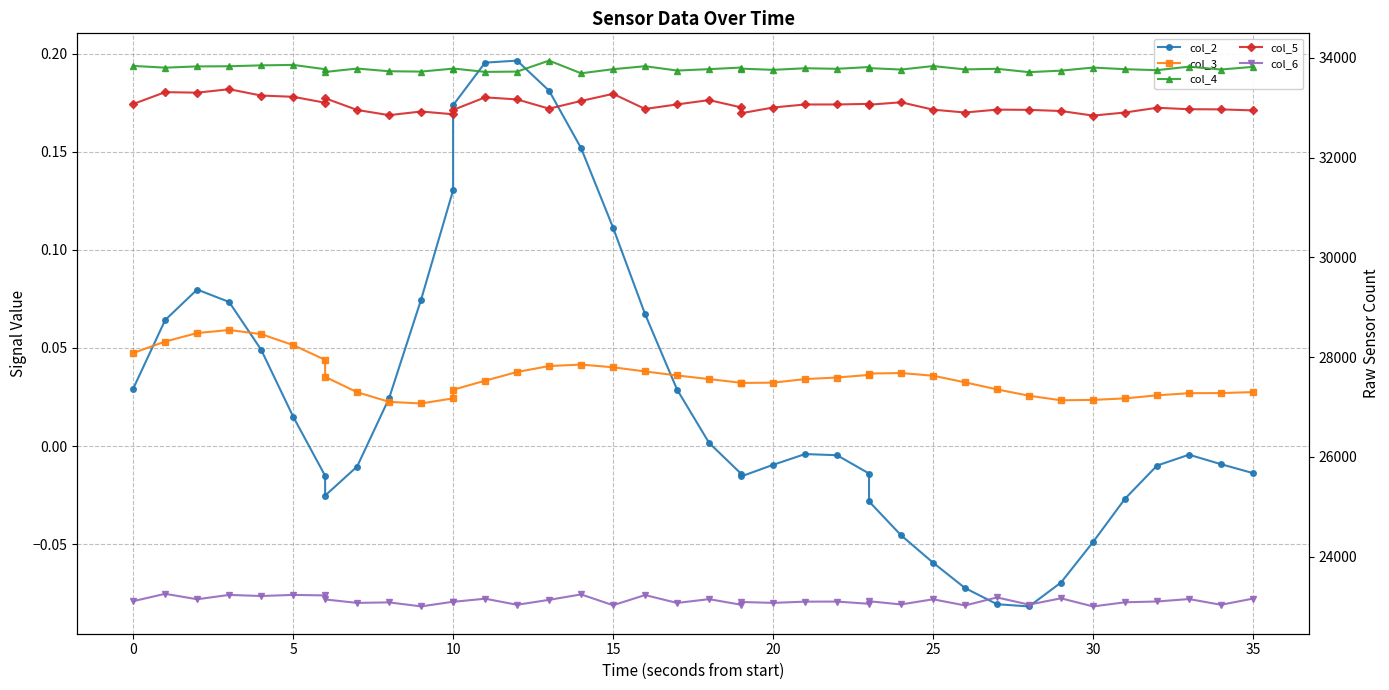

True or false: col_4 and col_3 cross at least once.

False